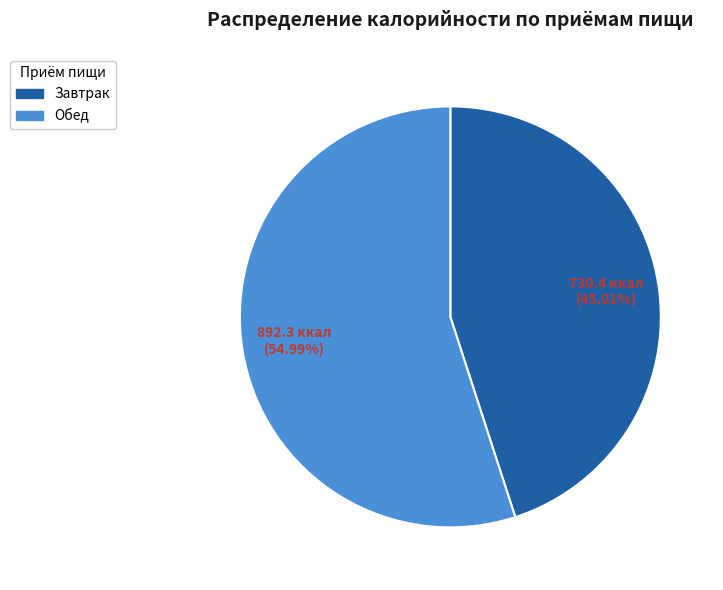

Between Обед and Завтрак, which is larger?

Обед